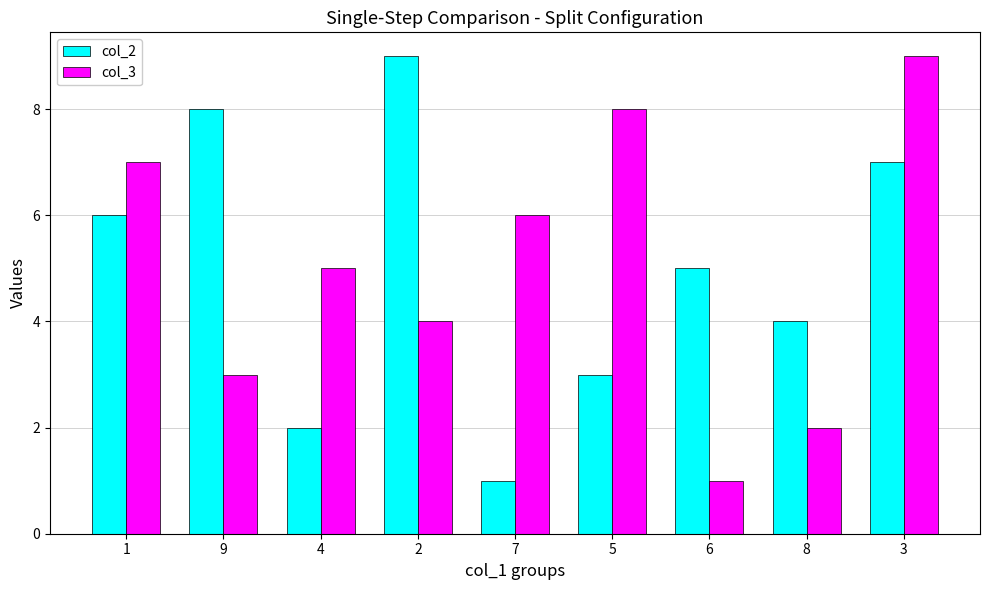

What is the value of the col_3 bar at the 9th from the left?

9